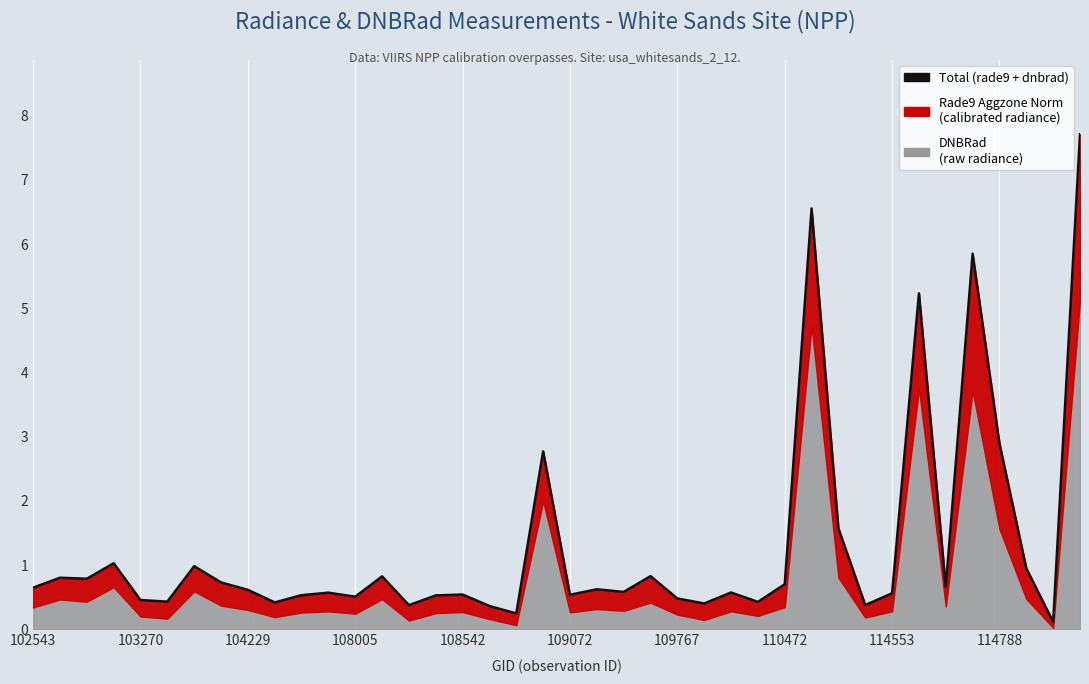

Does the chart display data point markers on the line(s)?

No